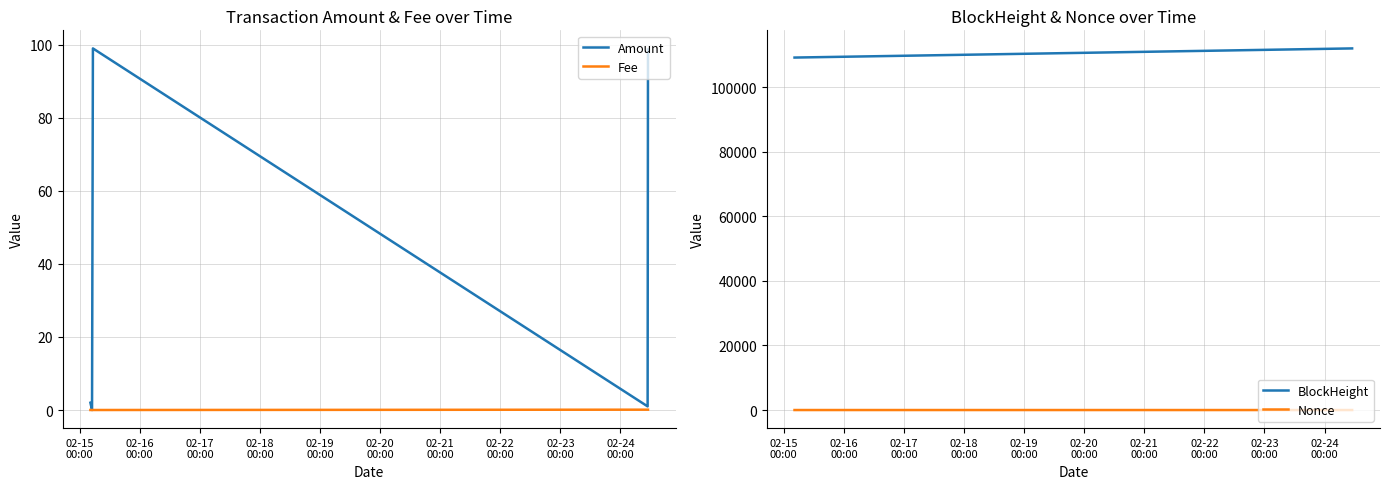

True or false: Nonce and BlockHeight cross at least once.

False